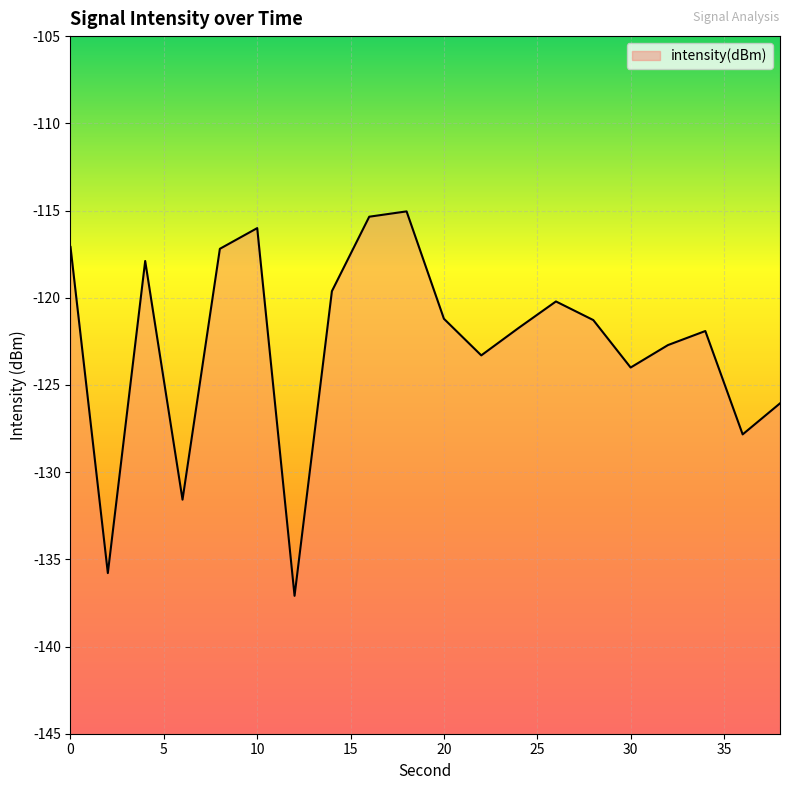

Is it true that the value at 22 is -218.6?

False